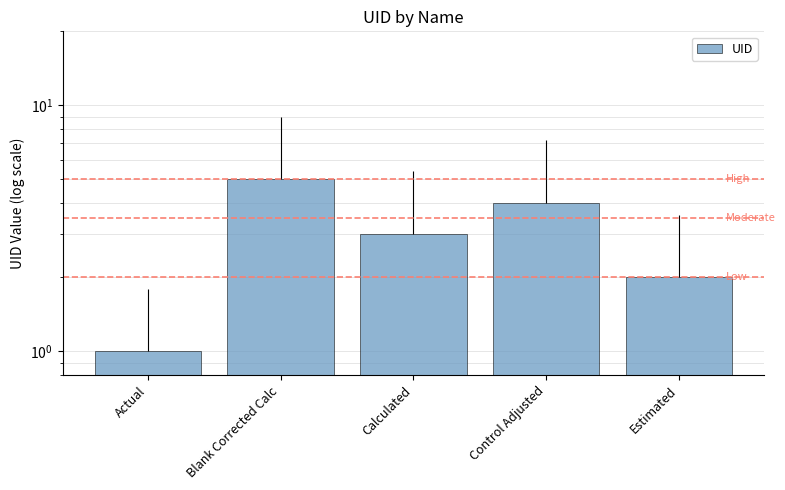

Is it true that the value at Estimated is 2?

True